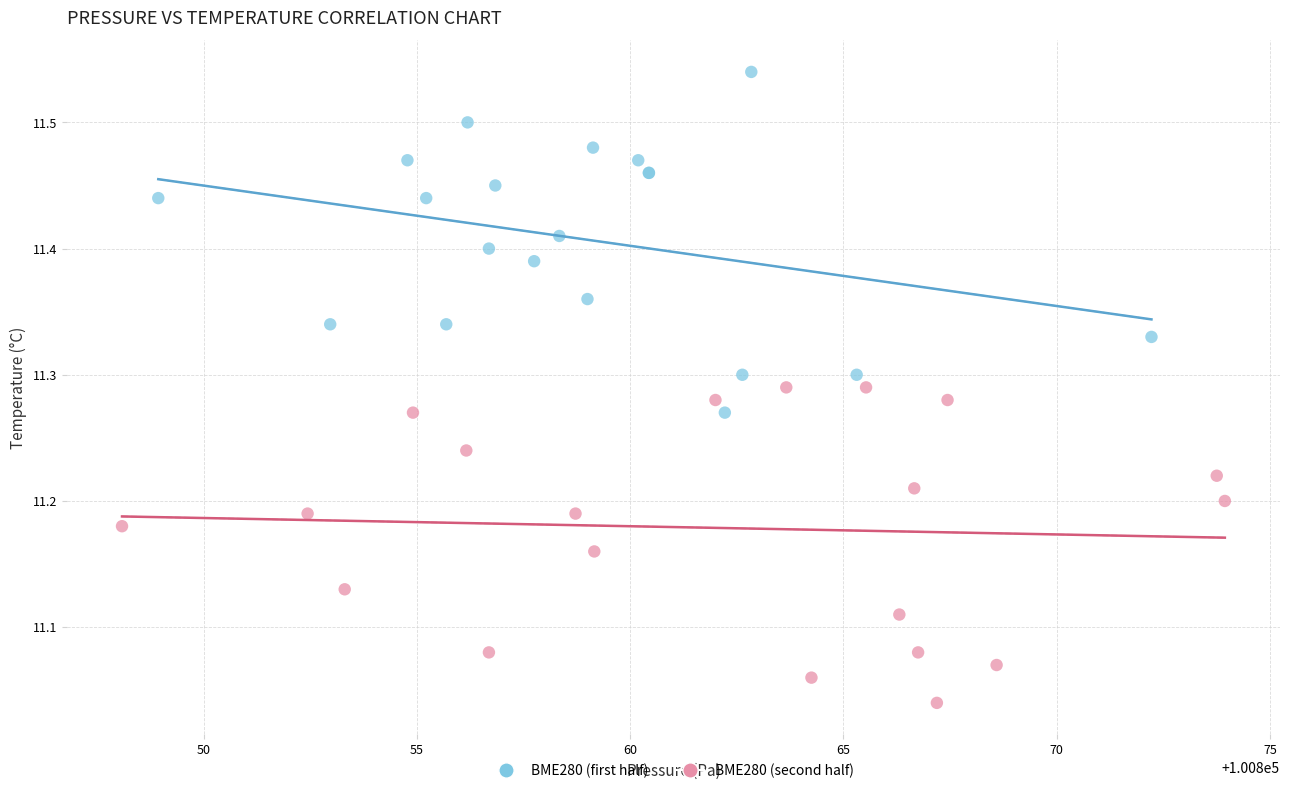

Which series contains the lowest Y value?

BME280 (second half)